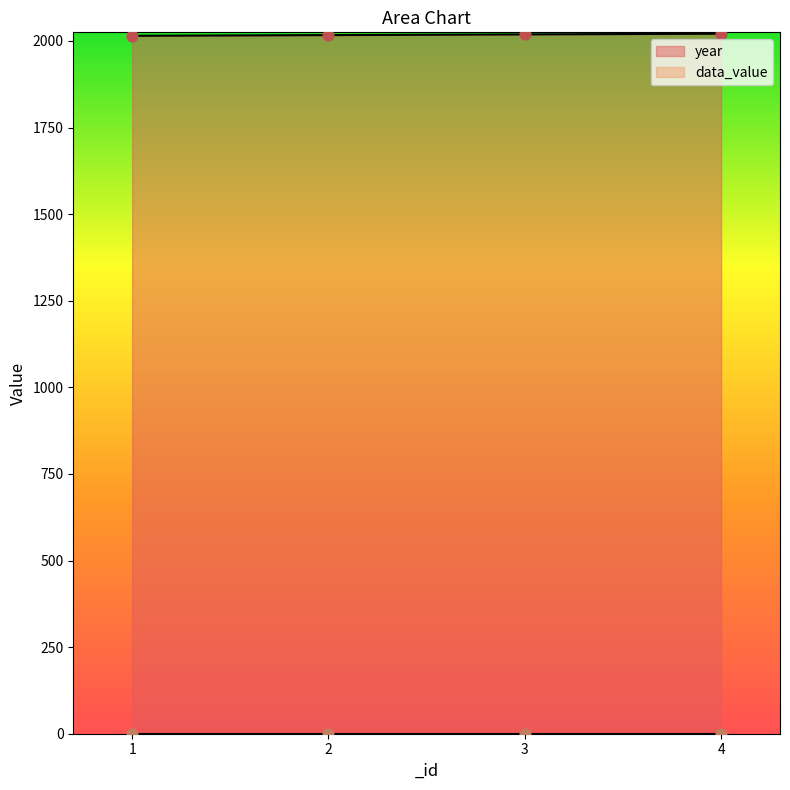

Which has a higher value, 3 or 2?

3